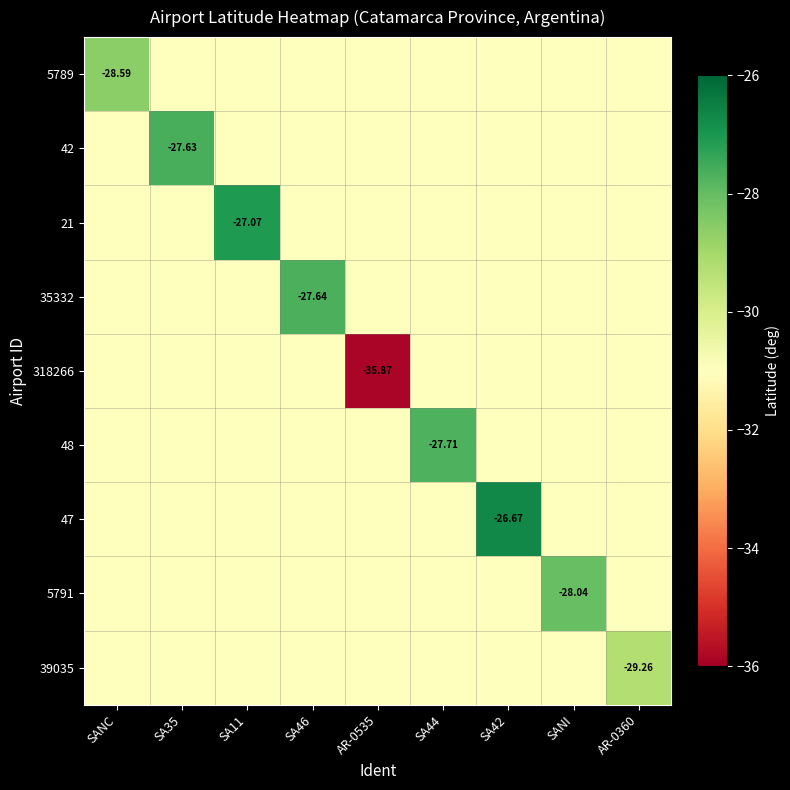

Which label corresponds to the smallest value in the chart?

AR-0535